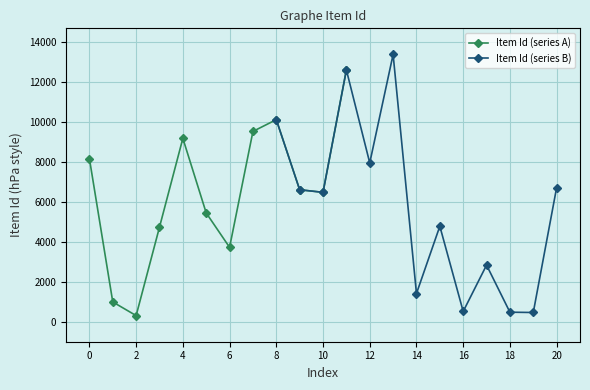

In Item Id (series A), how many points are higher than both neighbors (excluding endpoints)?

2